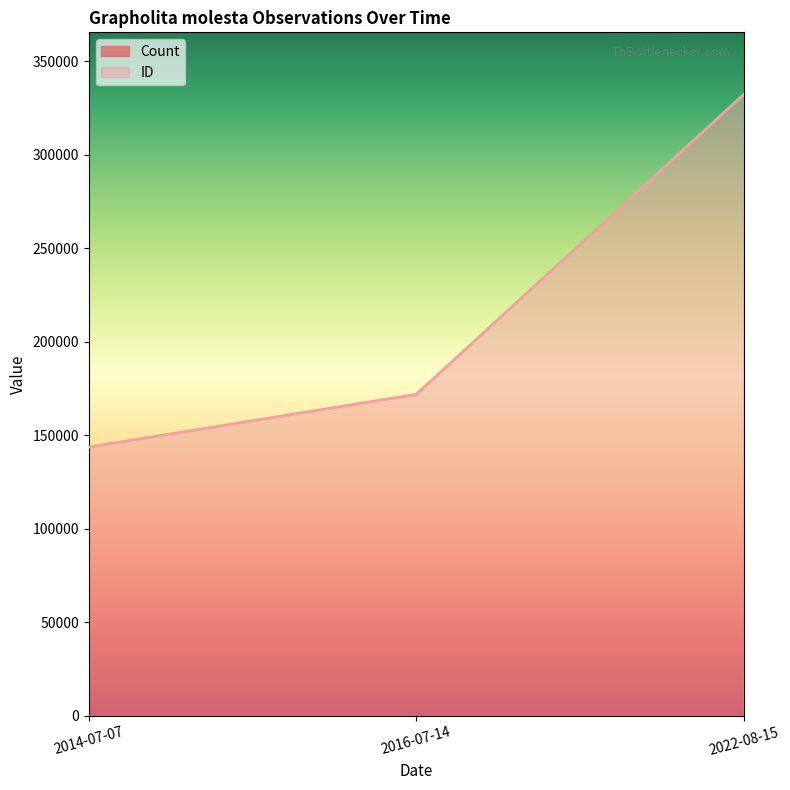

Approximately how many times larger is the value at 2014-07-07 compared to 2022-08-15?

0.4